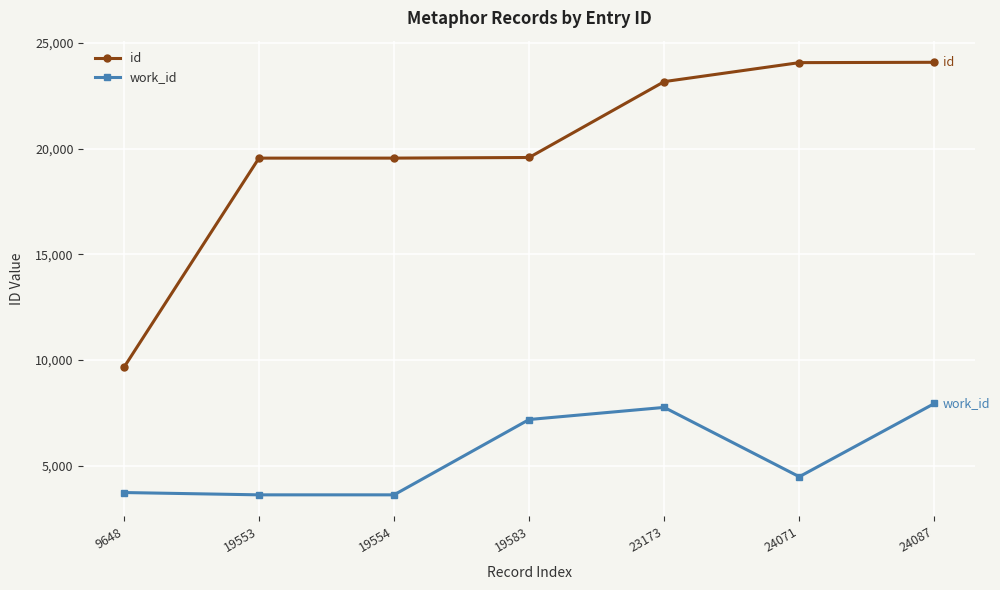

Does the chart have visible grid lines?

Yes